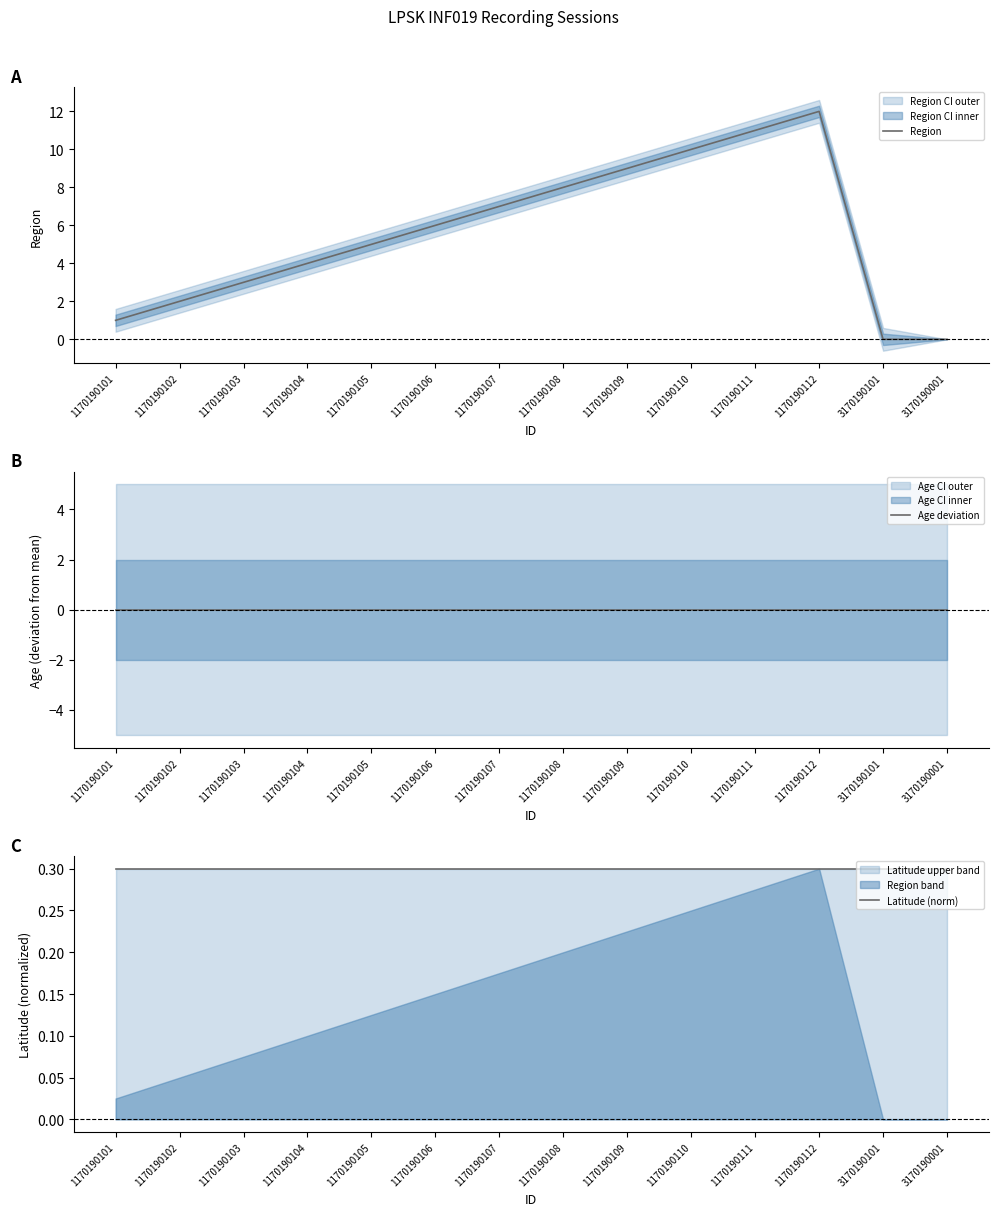

Which series has the widest spread of values?

Region